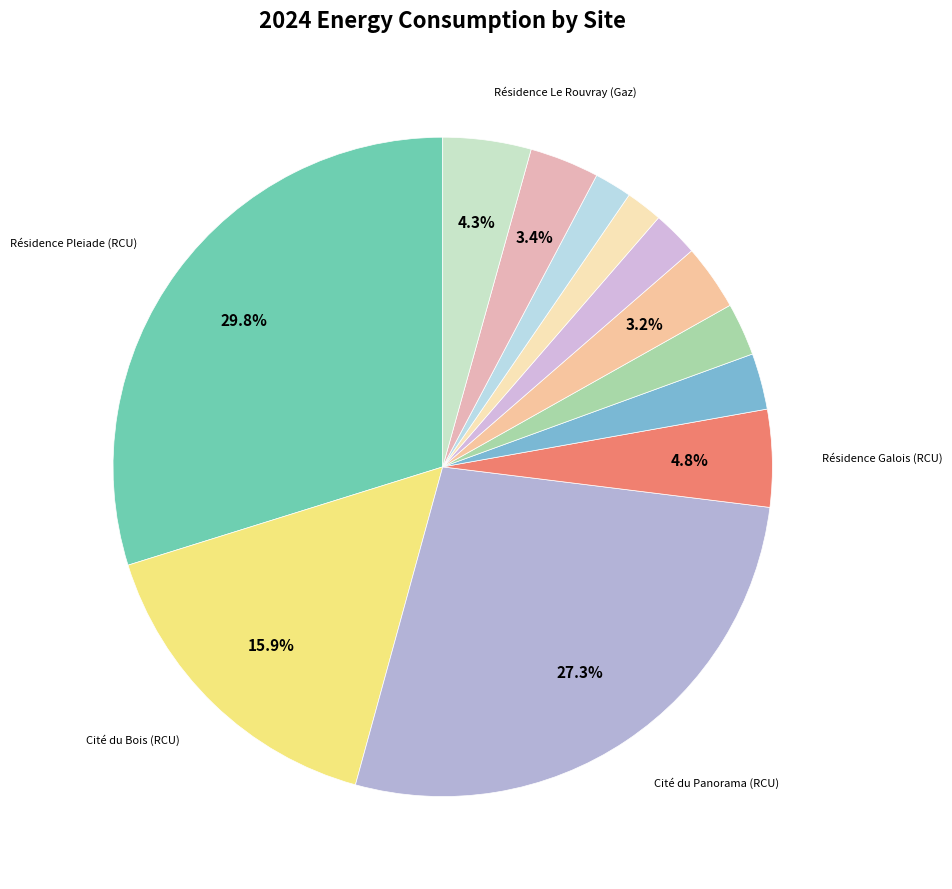

How many segments does this pie chart have?

12